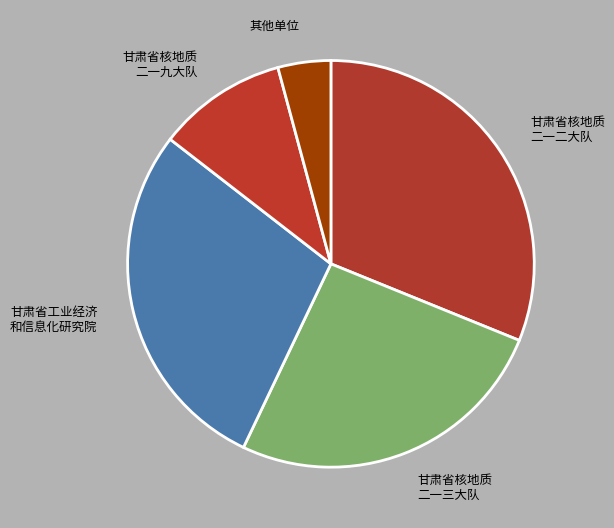

Is the sum of 甘肃省核地质 二一九大队 and 其他单位 greater than half?

No